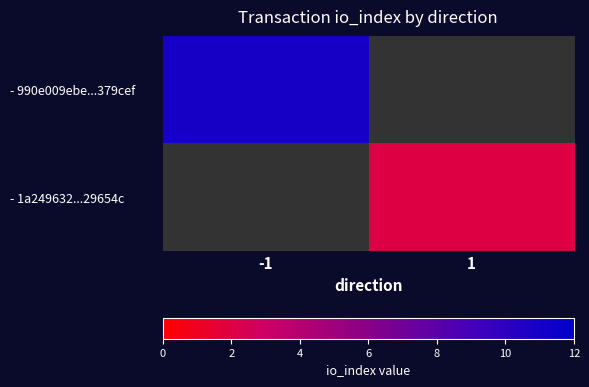

Count the number of data series in this chart.

2